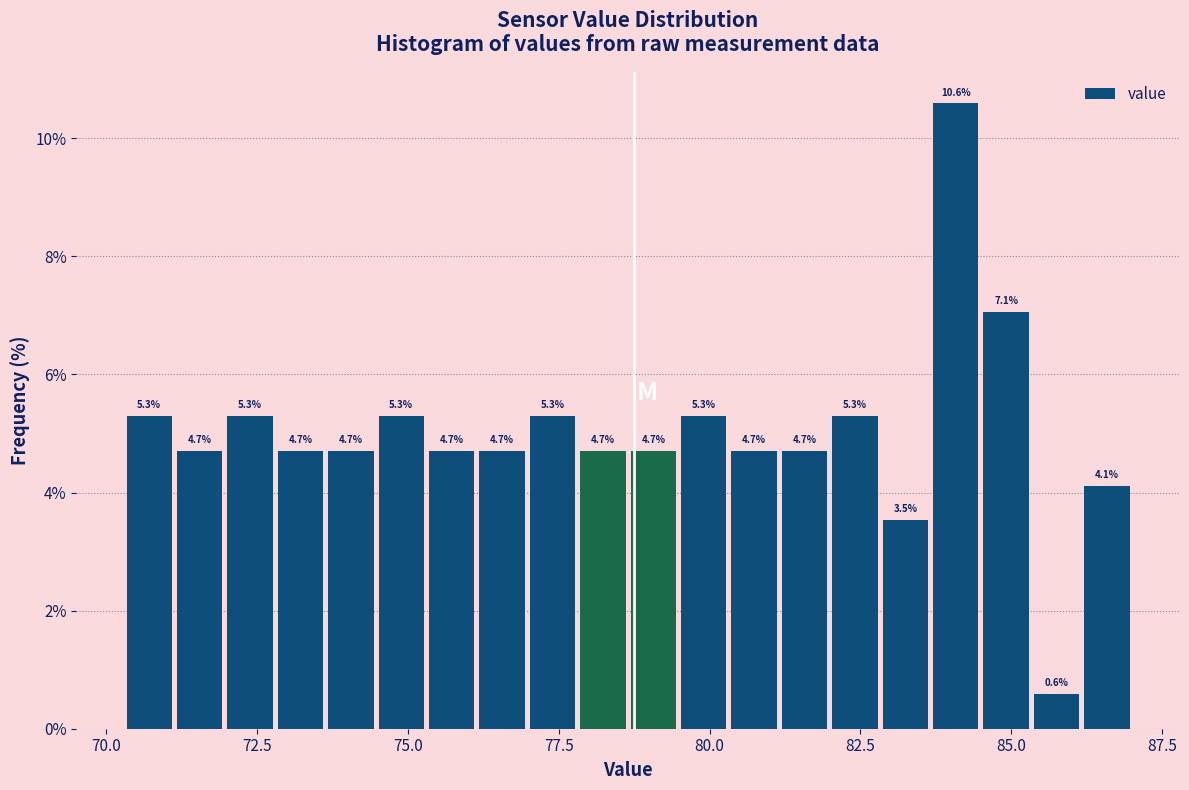

Read against the x-axis, roughly where is the centre of the tallest bar?

84.0